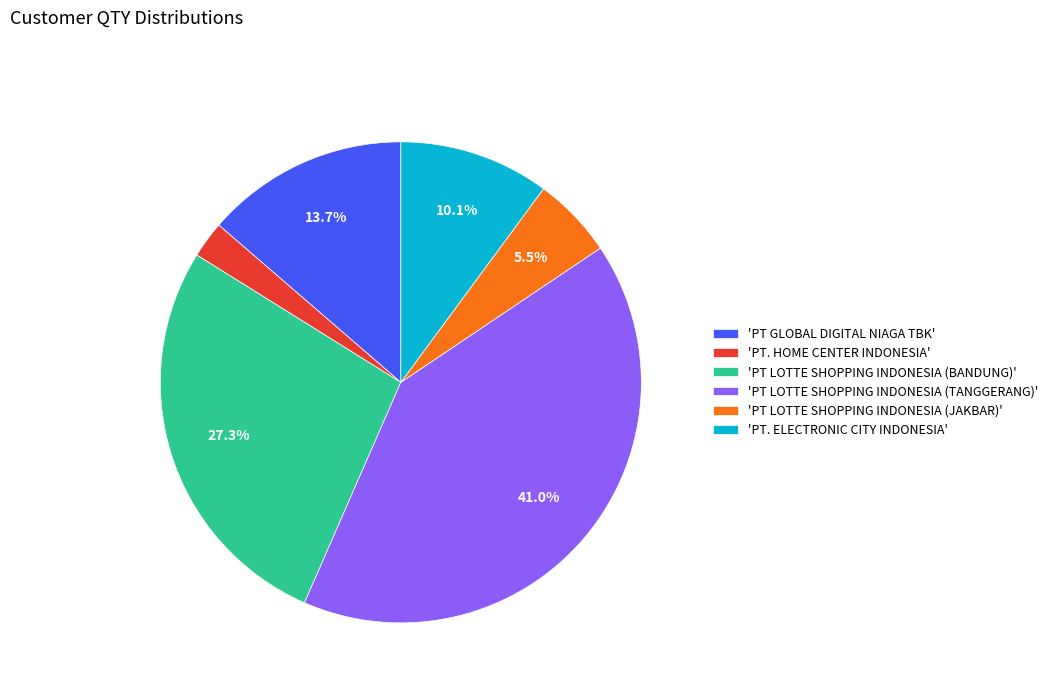

Combined, do 'PT LOTTE SHOPPING INDONESIA (BANDUNG)' and 'PT LOTTE SHOPPING INDONESIA (JAKBAR)' account for over 50%?

No